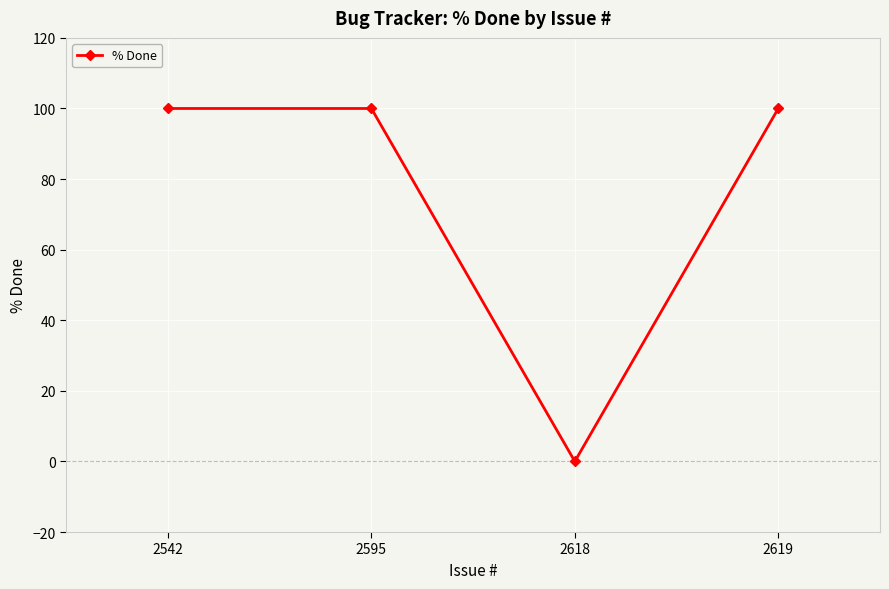

How many interior local valleys (lower than both neighbors) does the data have?

1